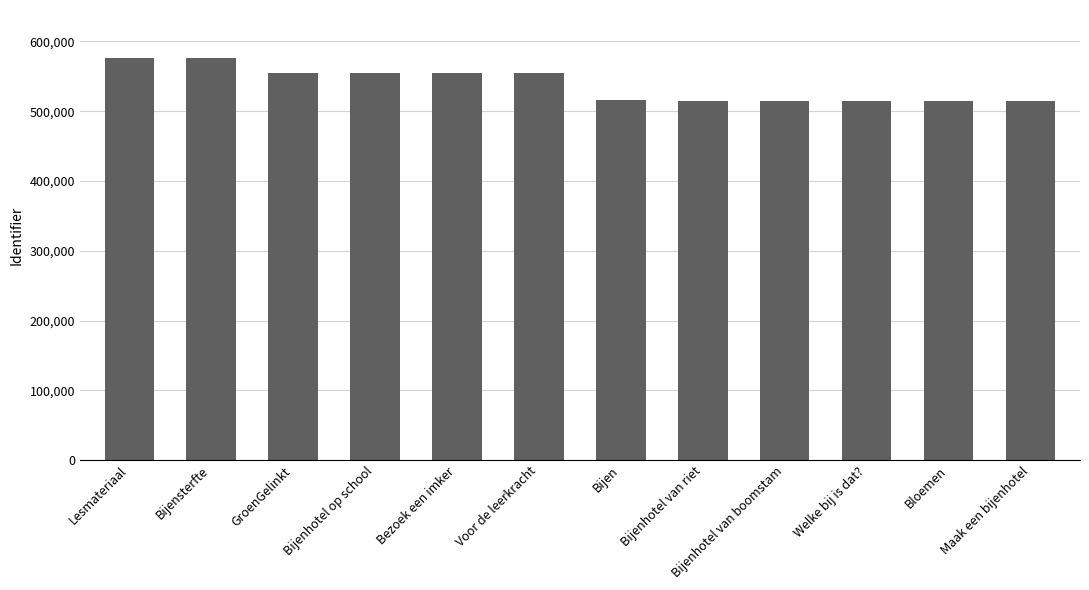

What value does the data have at Bijenhotel van riet, to the nearest 100?

514700